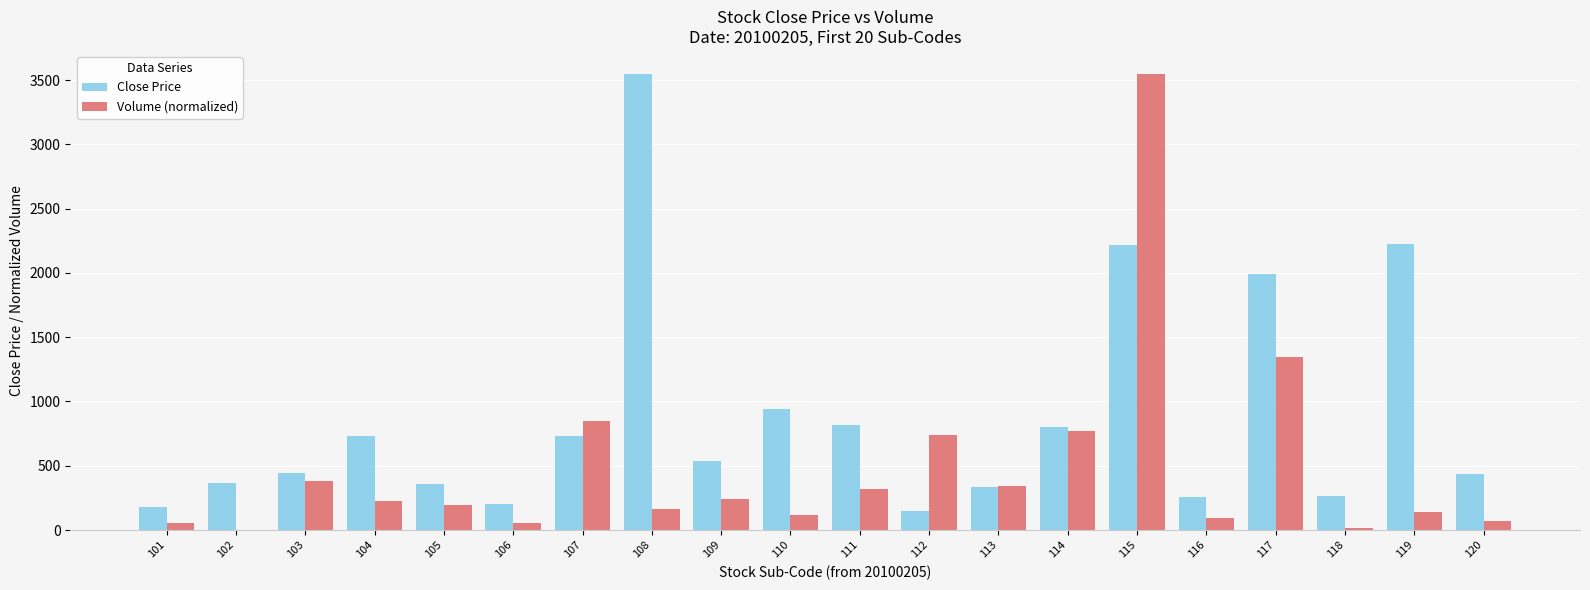

What is the sum of the Close Price values at 113 and 112?

481.0